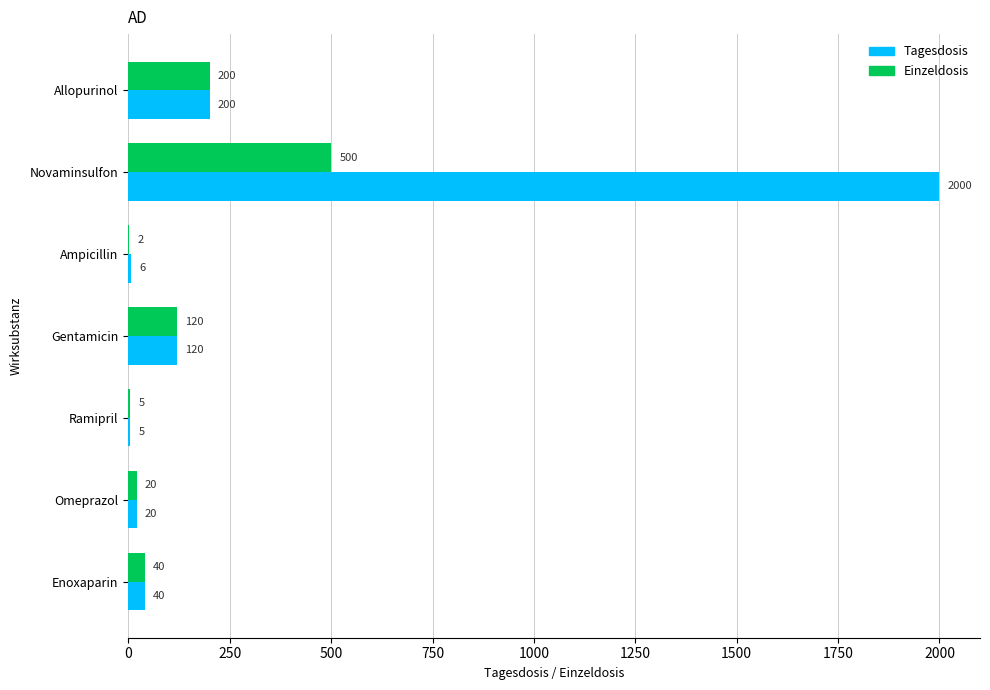

What is the sum of all Einzeldosis values?

887